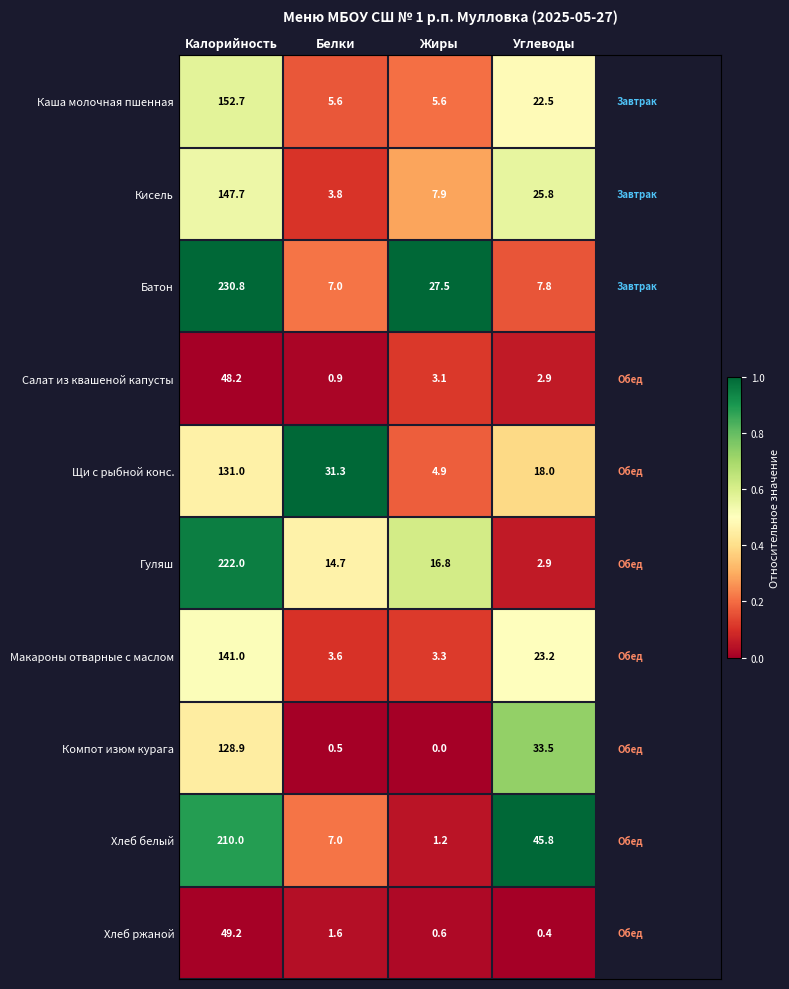

What is the difference between the second highest and minimum values in the Компот изюм курага series?

33.5